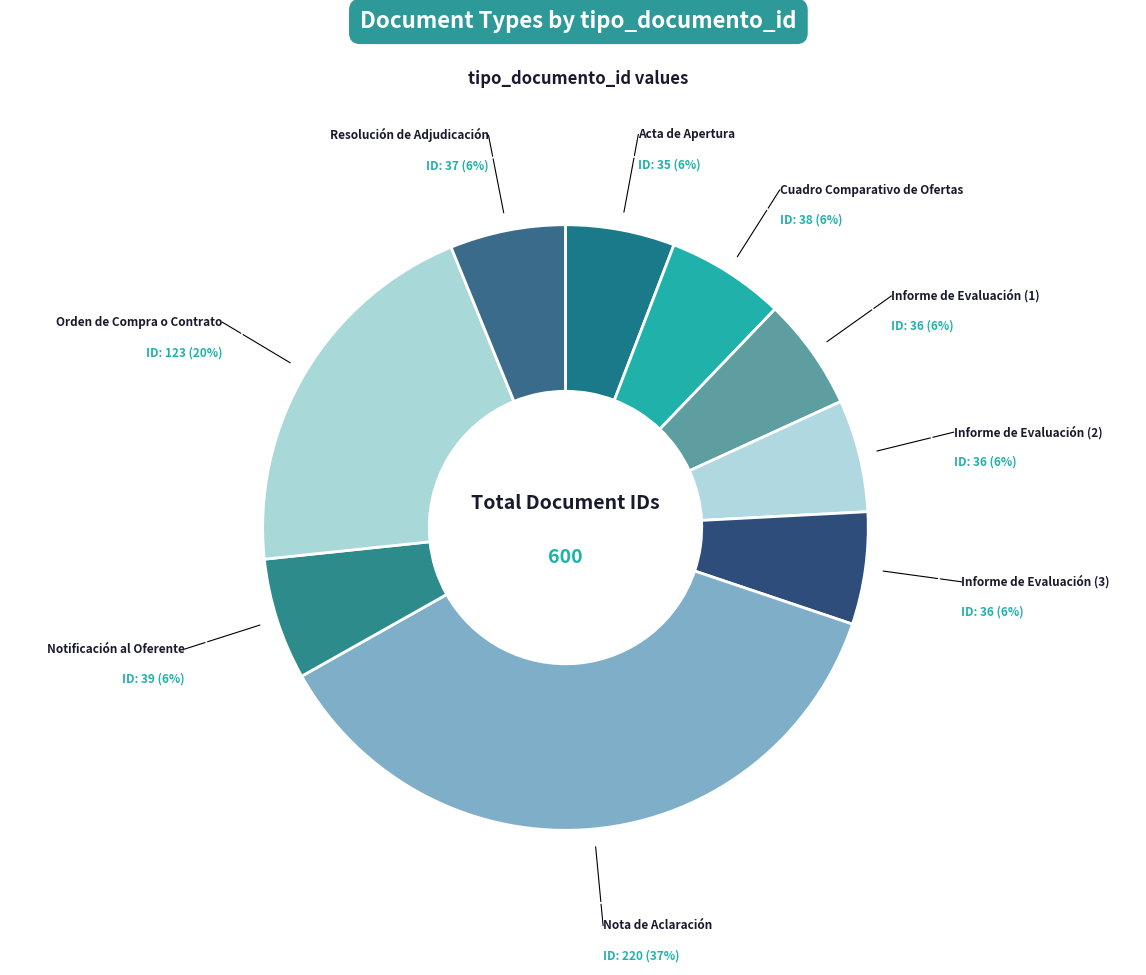

Count the number of slices in the pie.

9